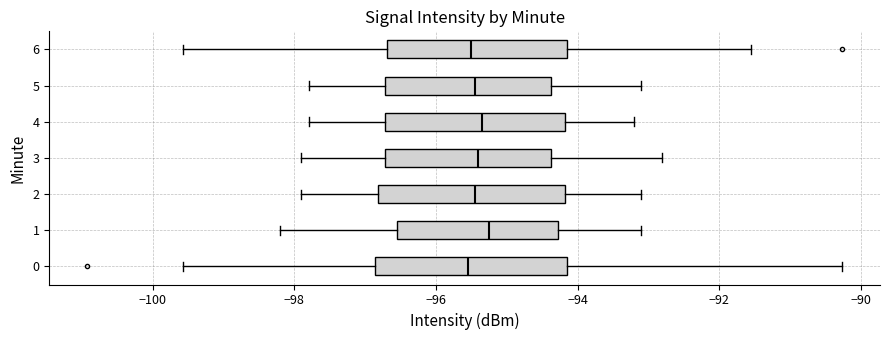

Where is the right edge of the box at y = 3 on the x-axis? The values are not printed on the chart, so give them approximately, as read against the axis.

-94.4